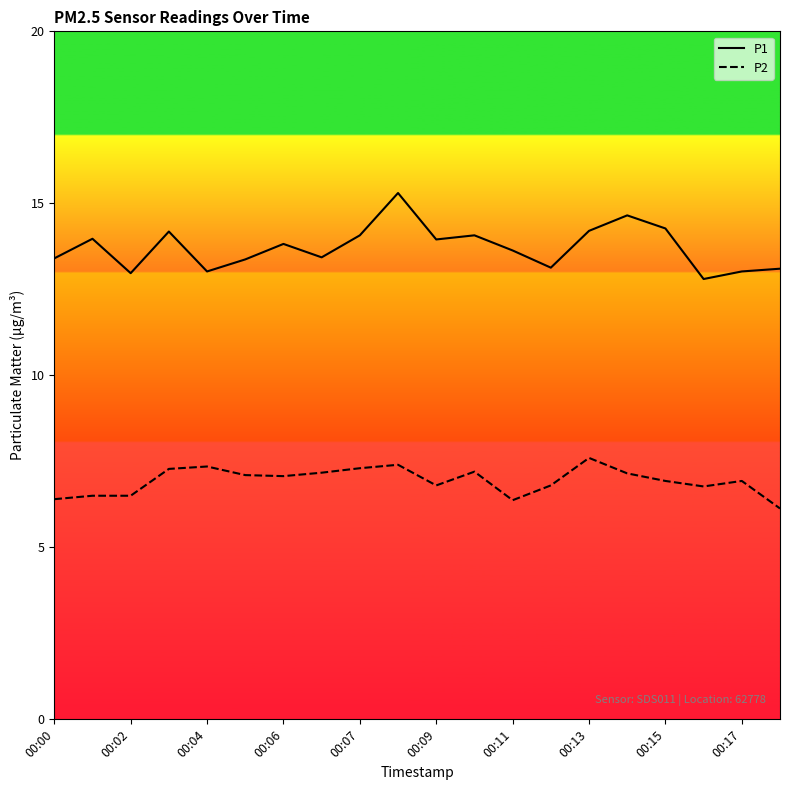

True or false: P1 and P2 cross at least once.

False